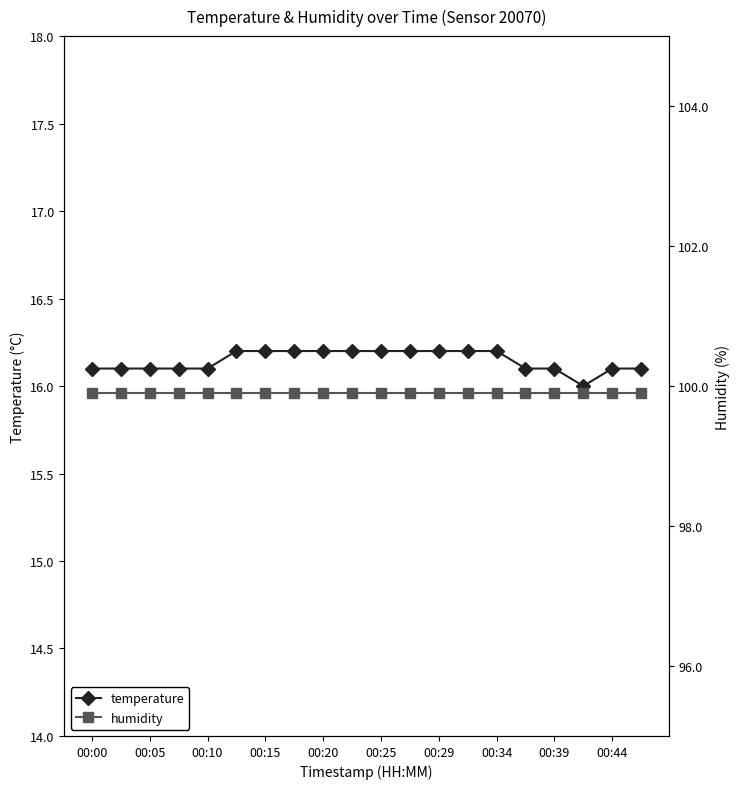

Which label corresponds to the largest value in the chart?

00:00